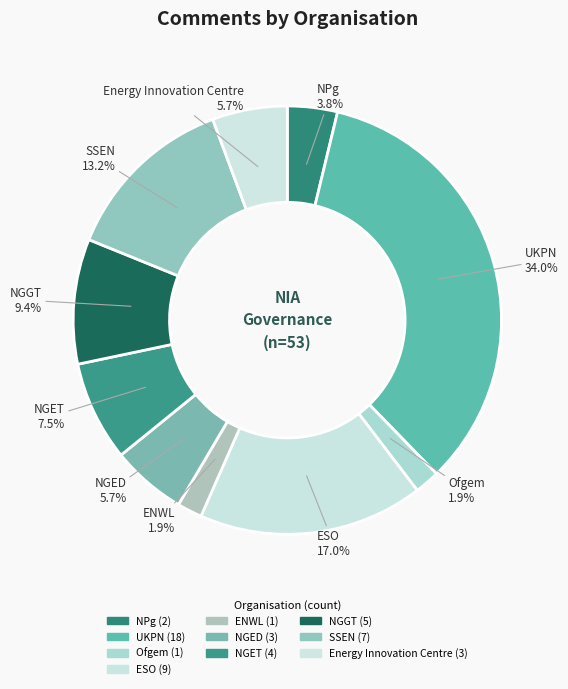

How many segments does this pie chart have?

10